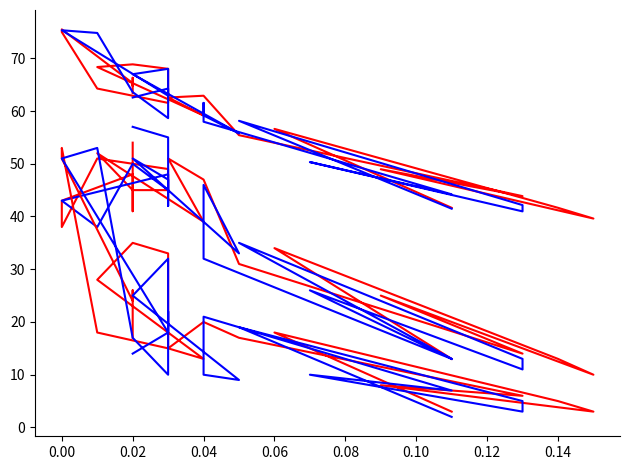

How many categories are shown in the chart?

21